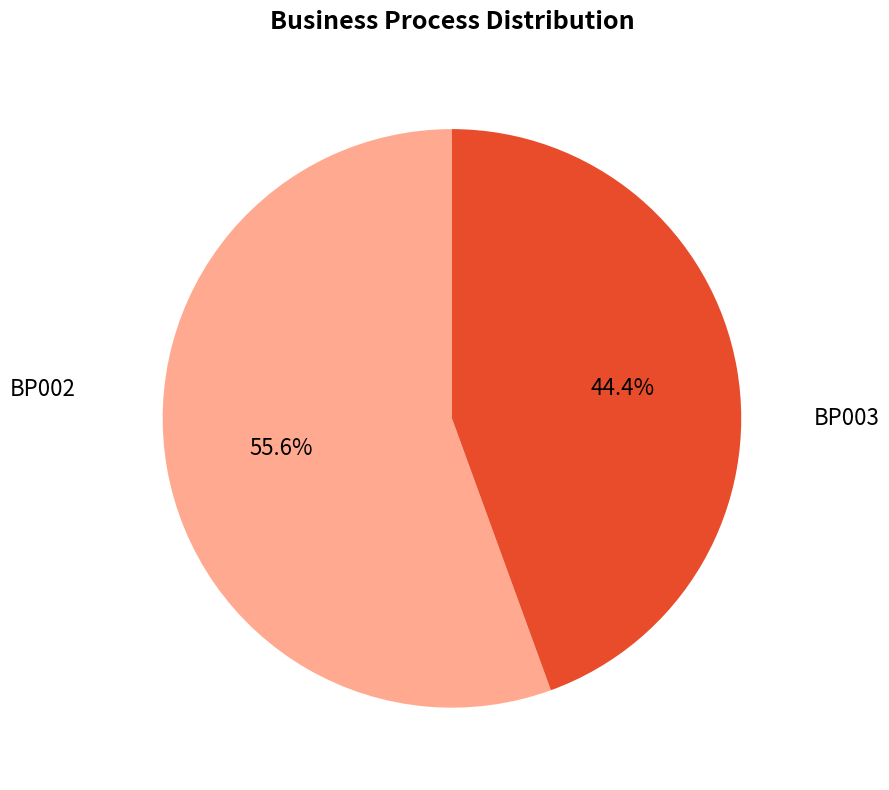

Count the number of slices in the pie.

2